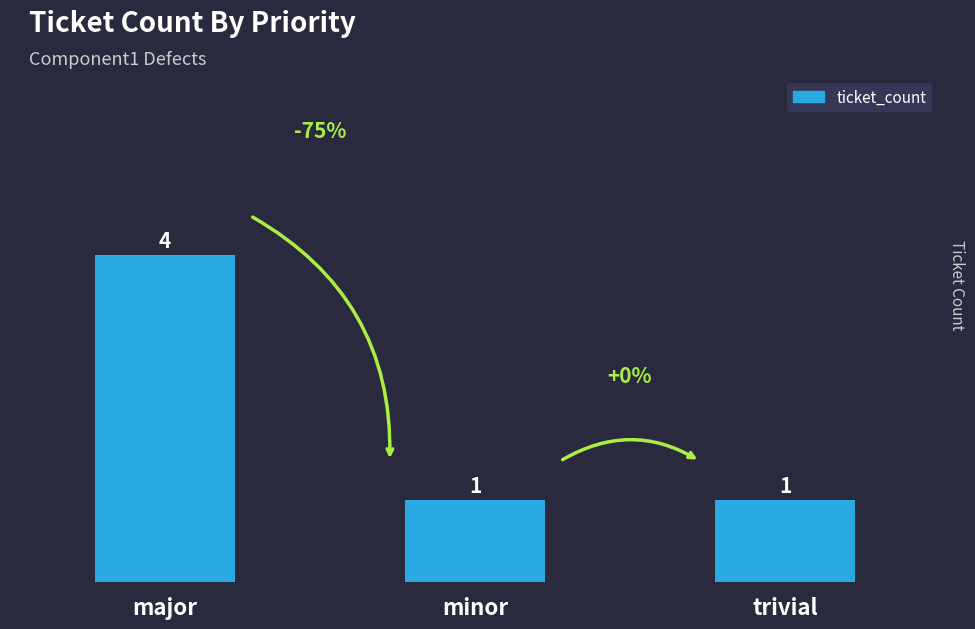

Approximately how many times larger is the value at minor compared to trivial?

1.0